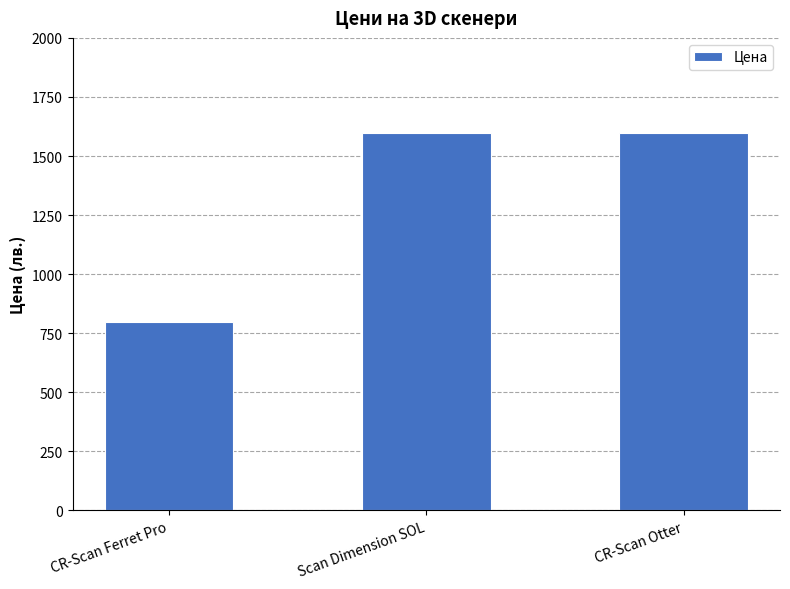

What is the change in value from CR-Scan Ferret Pro to Scan Dimension SOL?

+800.0